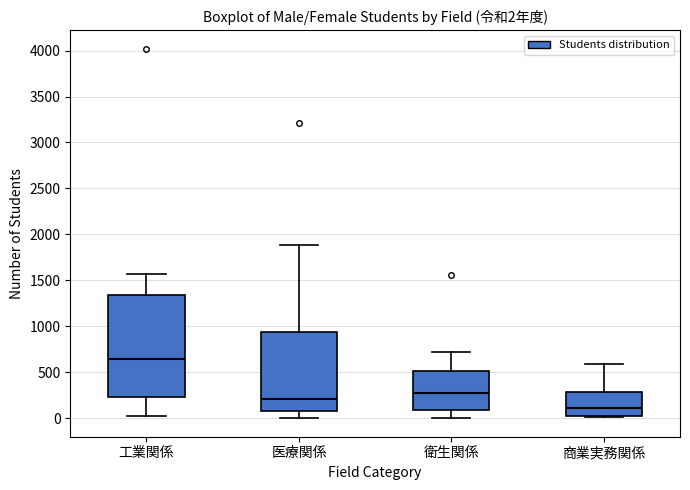

Which box has the lowest median line?

商業実務関係